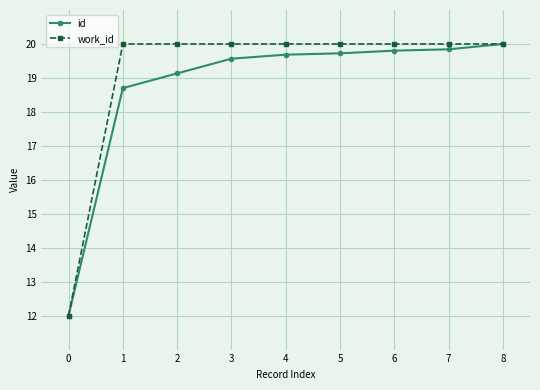

Is it true that work_id equals 5.2 at 5?

False